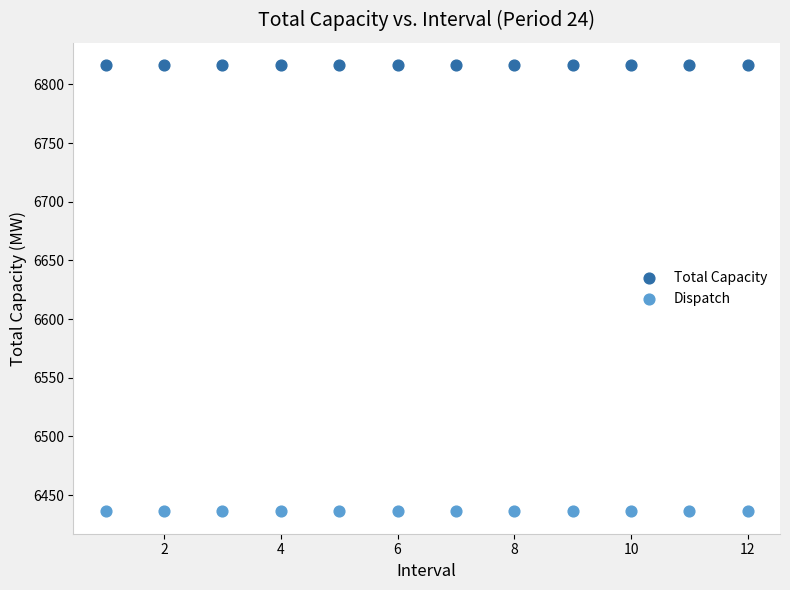

Which series contains the lowest Y value?

Dispatch